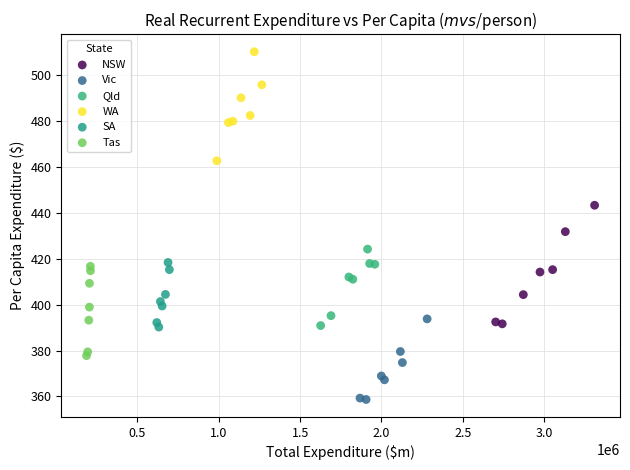

Which series reaches the maximum Y coordinate?

WA